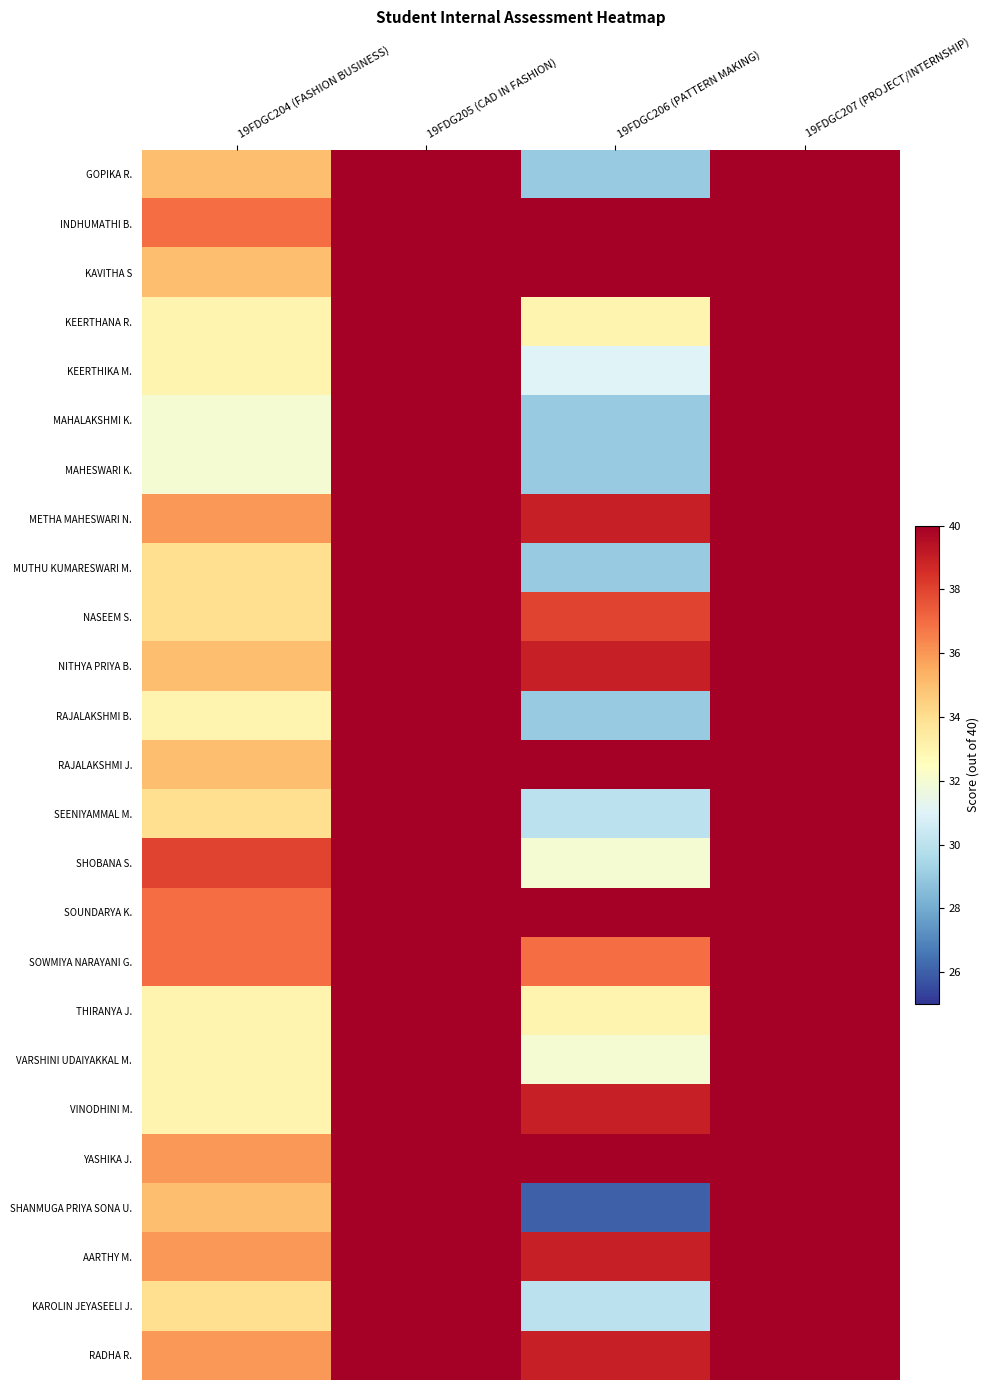

What is the greatest value displayed?

40